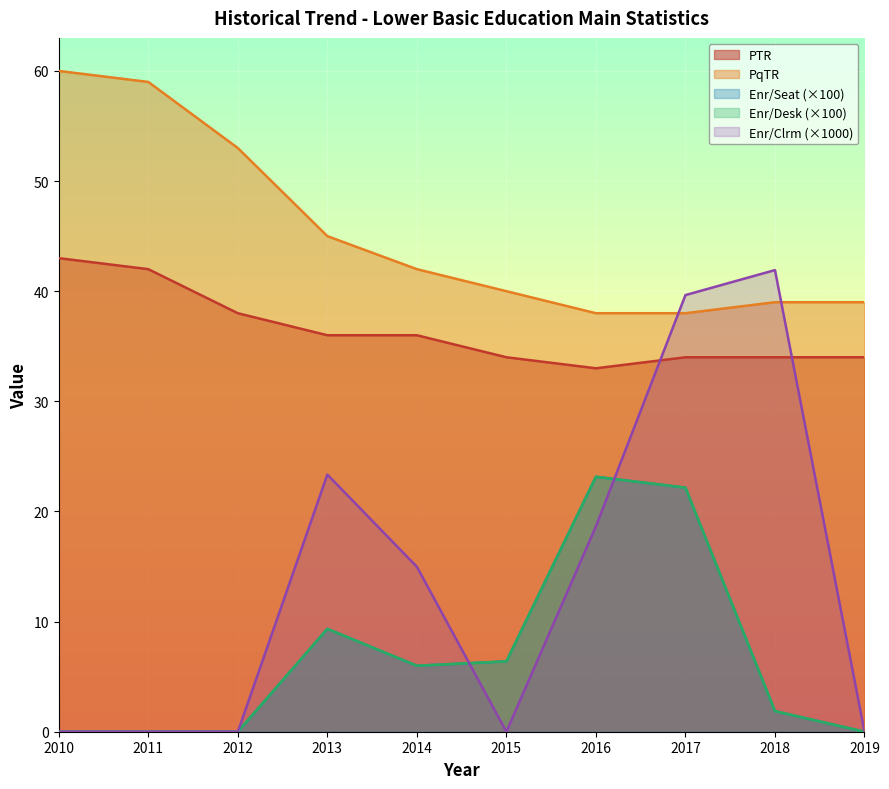

At which category is the sum across all series the highest?

2017